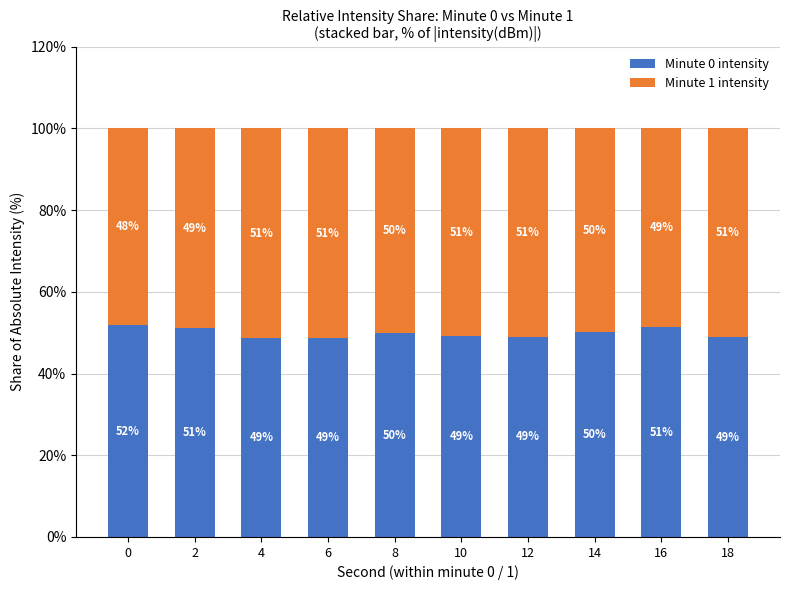

What is the highest value of the Minute 0 intensity series?

51.8